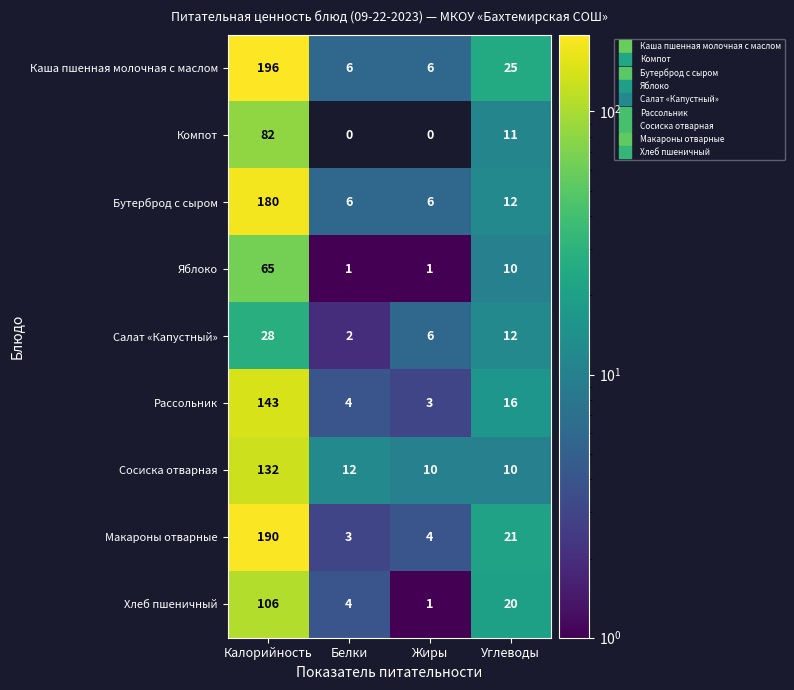

At Калорийность, list the series in order from smallest to largest.

Салат «Капустный», Яблоко, Компот, Хлеб пшеничный, Сосиска отварная, Рассольник, Бутерброд с сыром, Макароны отварные, Каша пшенная молочная с маслом